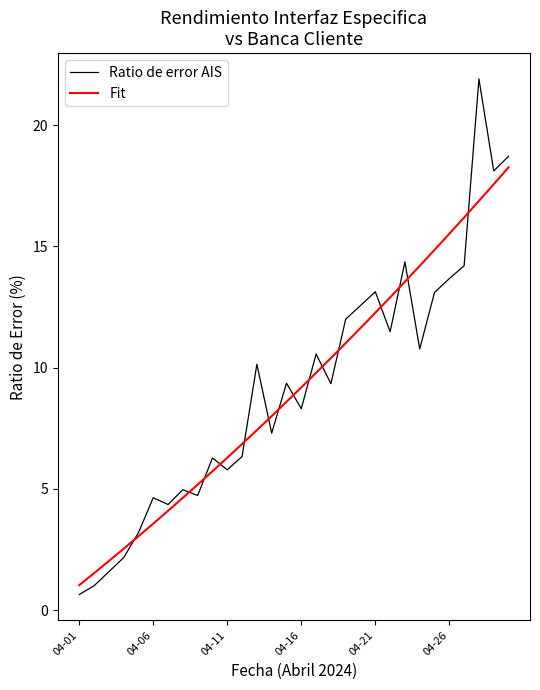

Which series has the largest range (max minus min)?

Ratio de error AIS